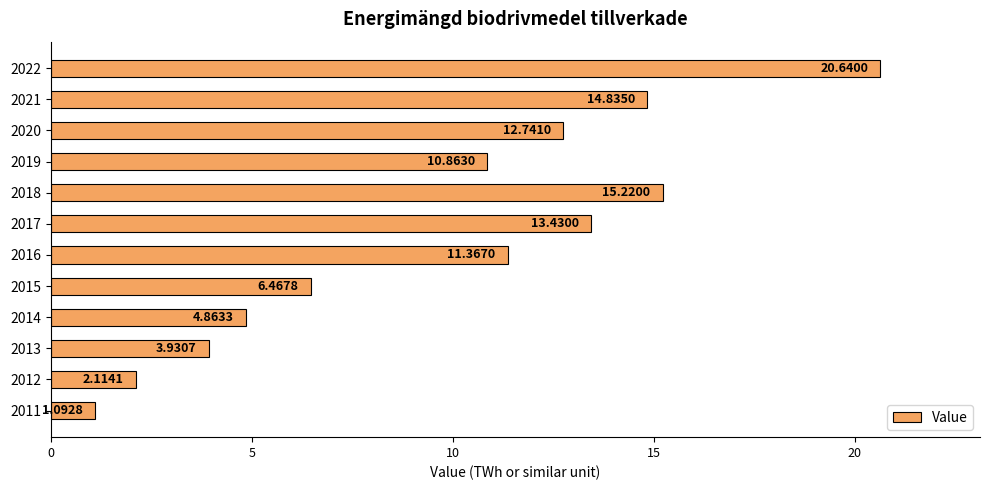

What is the difference between the maximum and minimum values?

19.5